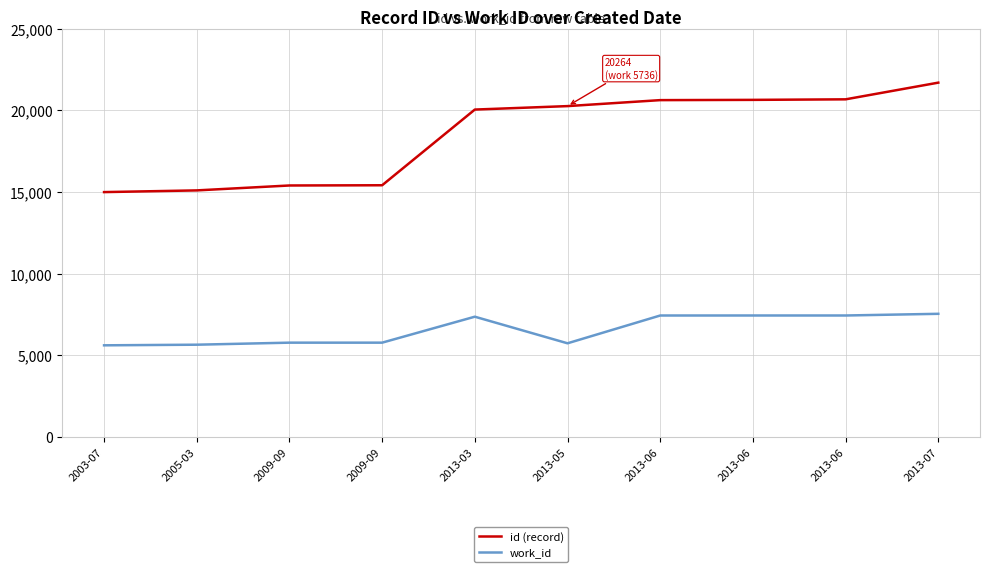

What is the difference between the maximum and minimum values in the work_id series?

1930